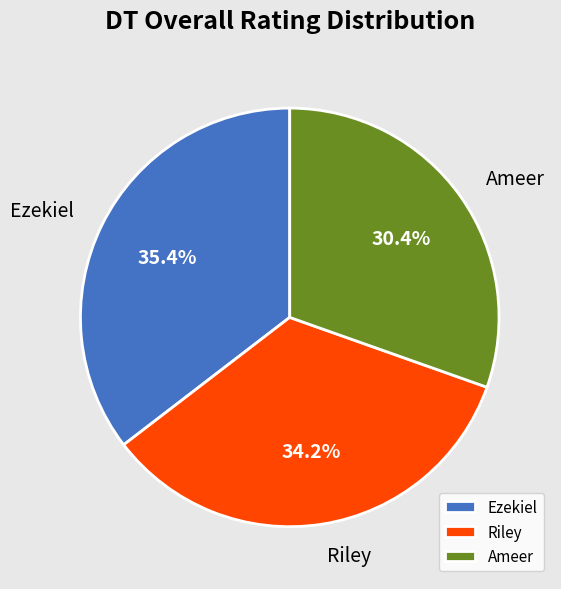

Which slice is the largest?

Ezekiel